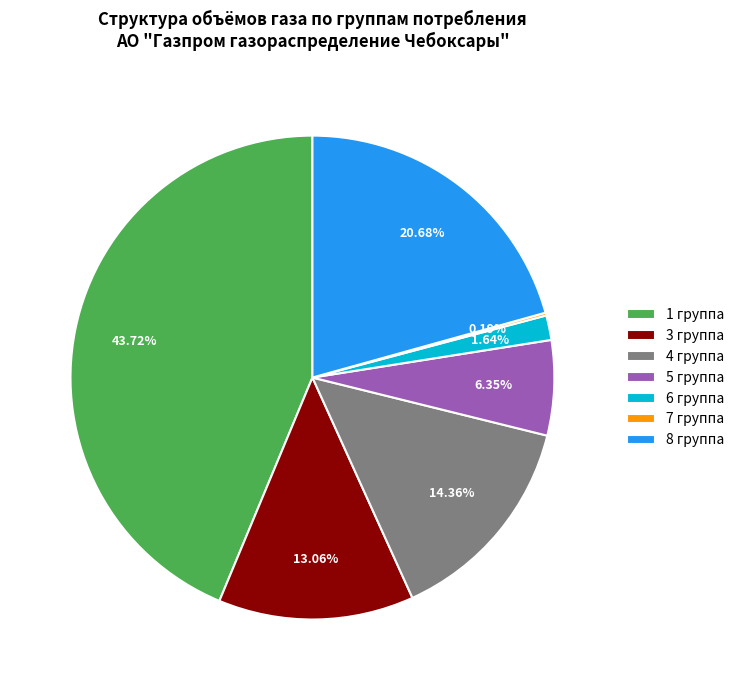

Does any single category account for the majority?

No